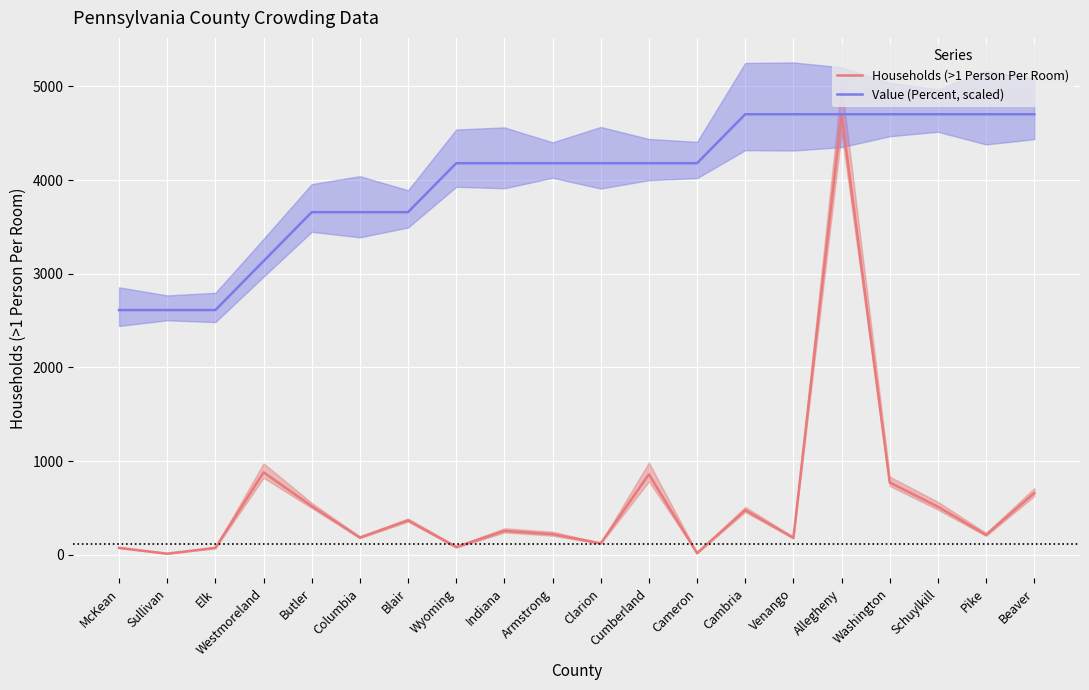

What is the difference between the highest and lowest values at McKean?

2538.8